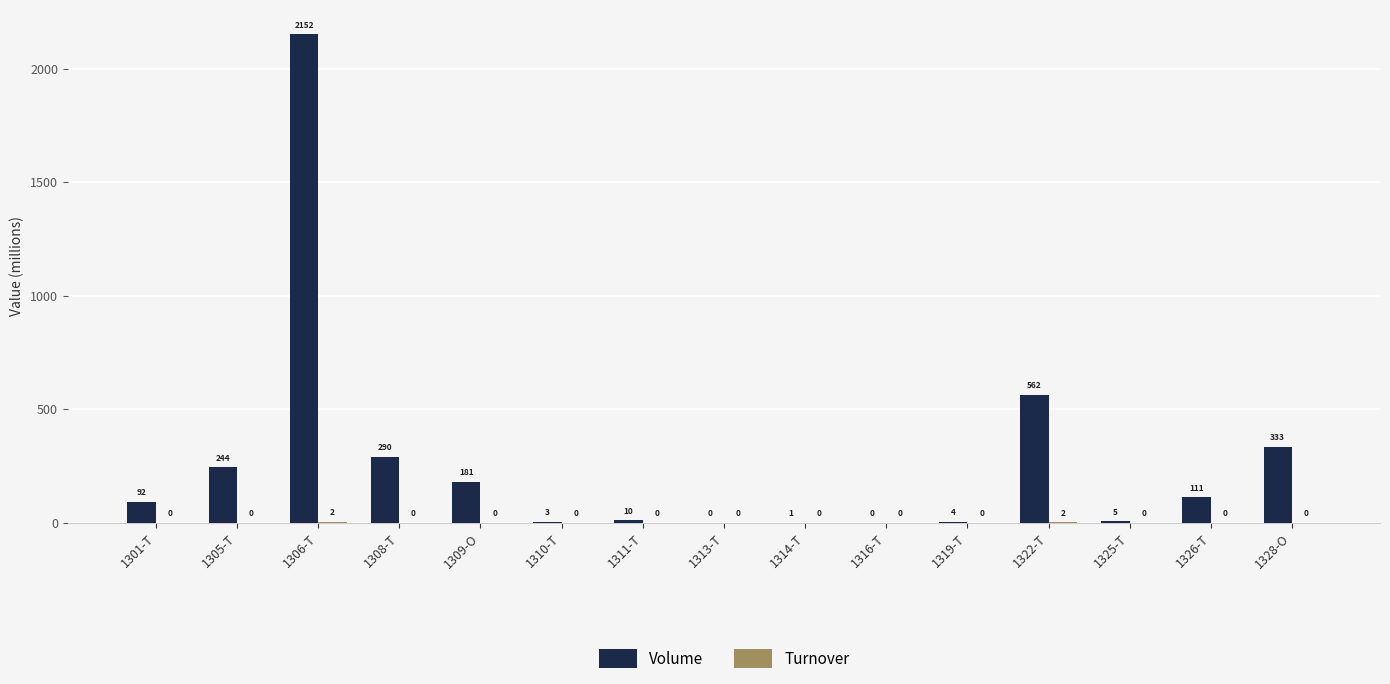

At which category is the sum across all series the highest?

1306-T